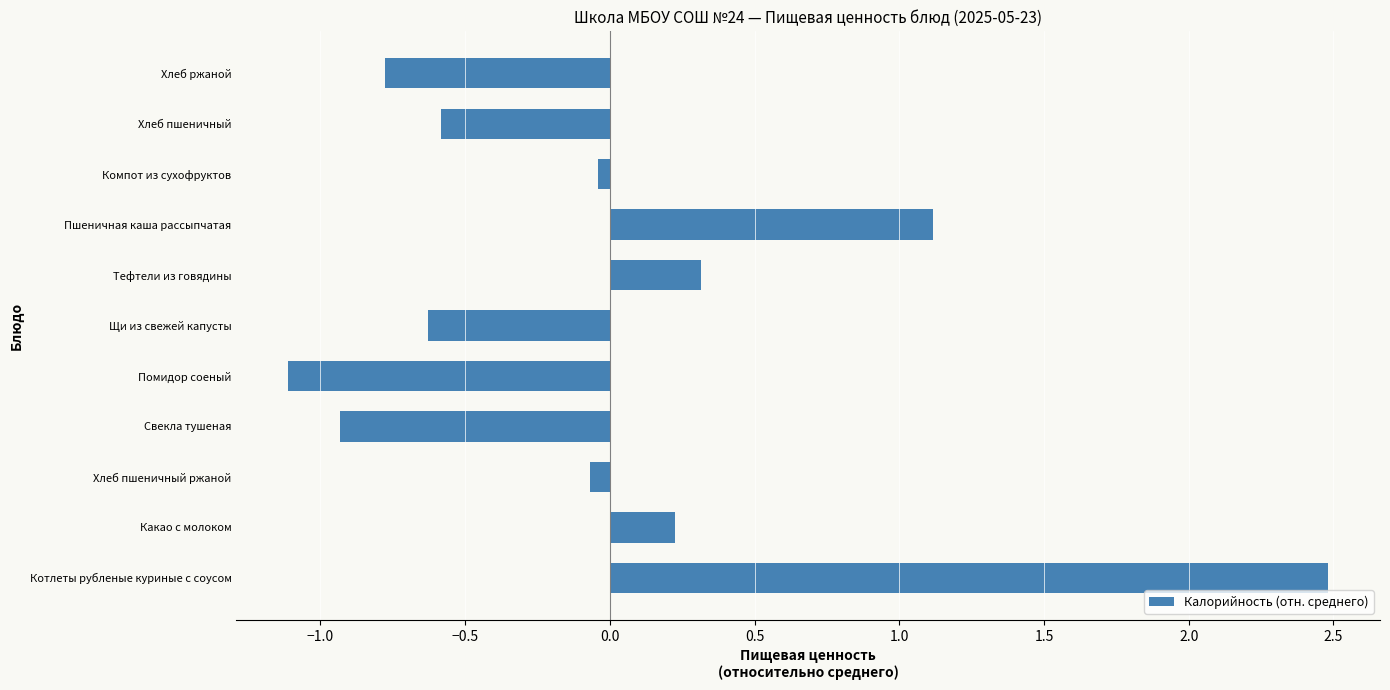

True or false: the data shows -1.4 at Свекла тушеная.

False